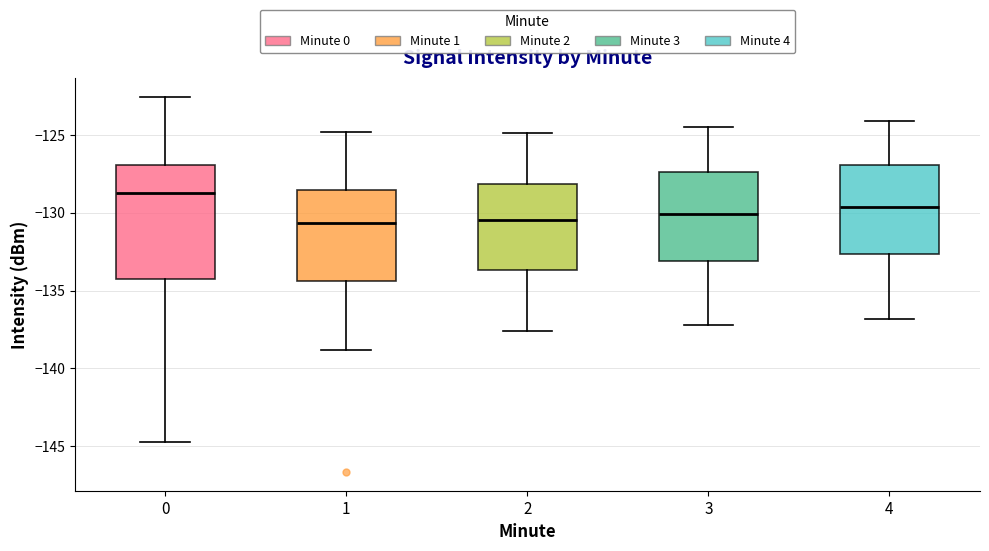

Reading left to right, transcribe this box plot: for each box, give where its median line is, the range the box spans, and where its two whiskers end, as read against the y-axis. The values are not printed on the chart, so give them approximately, as read against the axis.

0: median -128.5, box -134.0 to -127.0, whiskers -144.5 to -122.5
1: median -130.5, box -134.5 to -128.5, whiskers -139.0 to -125.0
2: median -130.5, box -133.5 to -128.0, whiskers -137.5 to -125.0
3: median -130.0, box -133.0 to -127.5, whiskers -137.0 to -124.5
4: median -129.5, box -132.5 to -127.0, whiskers -137.0 to -124.0